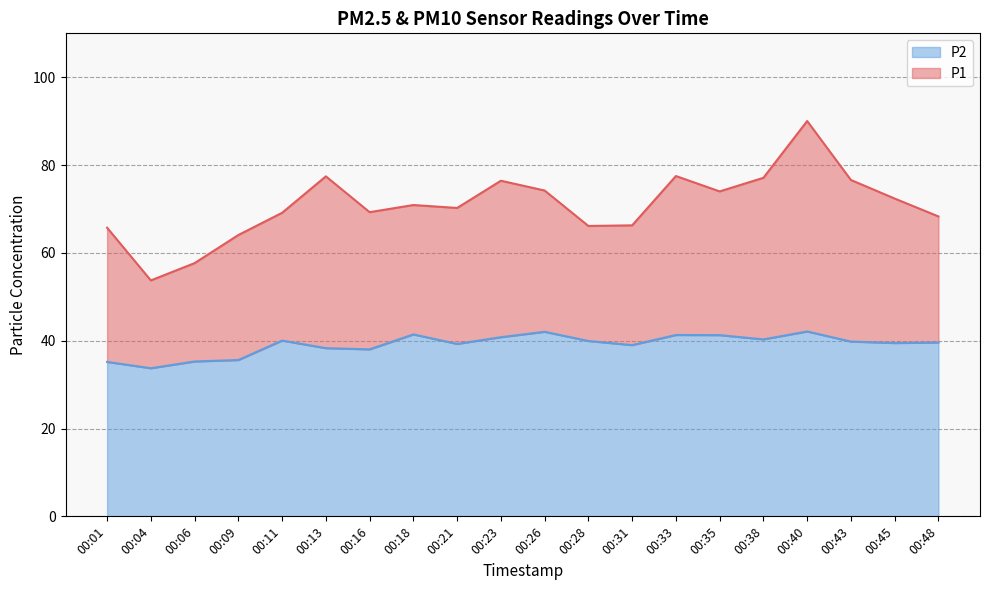

Where does the P1 line series first go above 70?

00:13